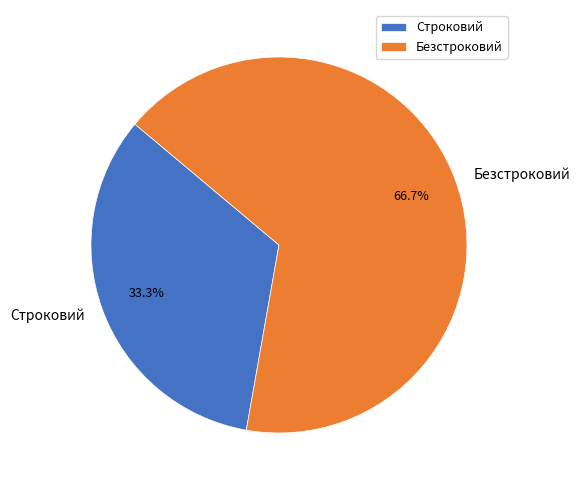

What is the ratio of the value at Строковий to the value at Безстроковий?

0.5